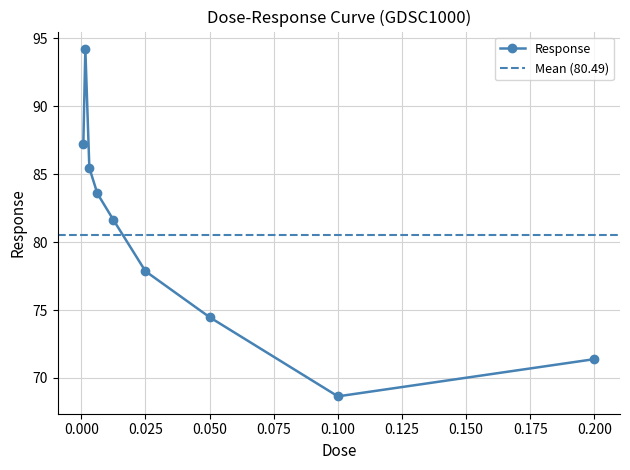

What is the label of the 4th point from the right?

0.025